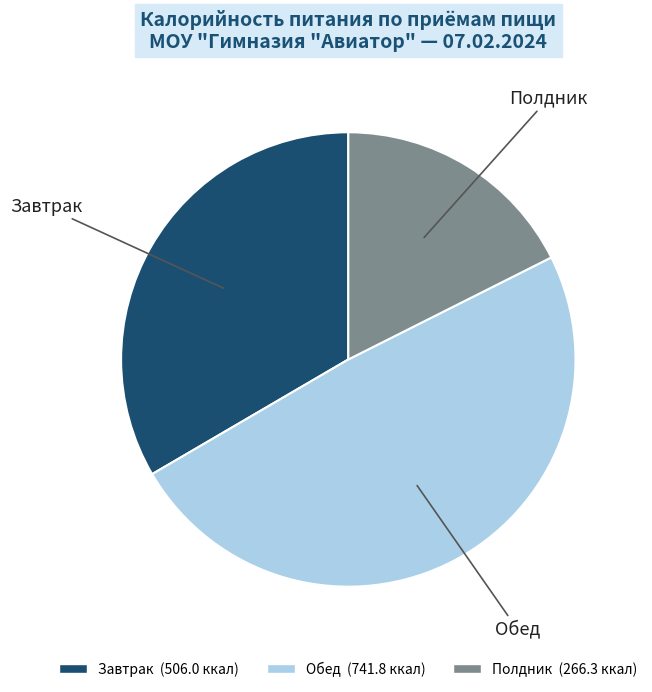

What is the ratio of the value at Полдник to the value at Завтрак?

0.5